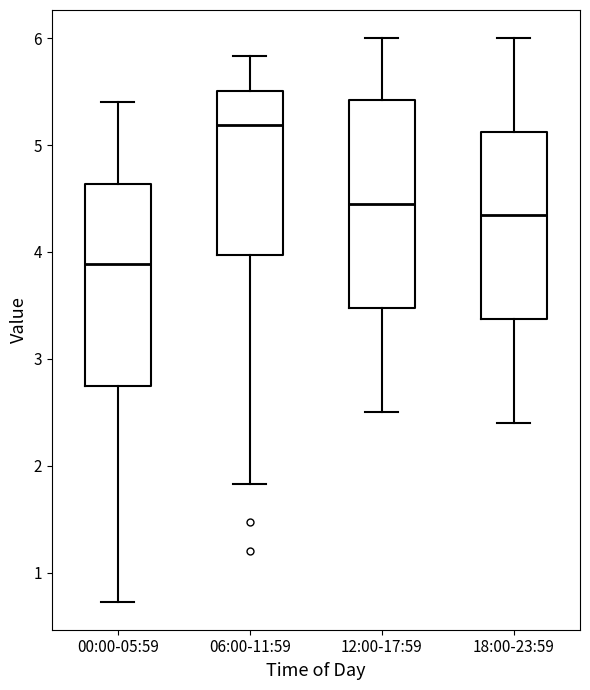

Where is the upper edge of the box for 12:00-17:59 on the y-axis? The values are not printed on the chart, so give them approximately, as read against the axis.

5.4